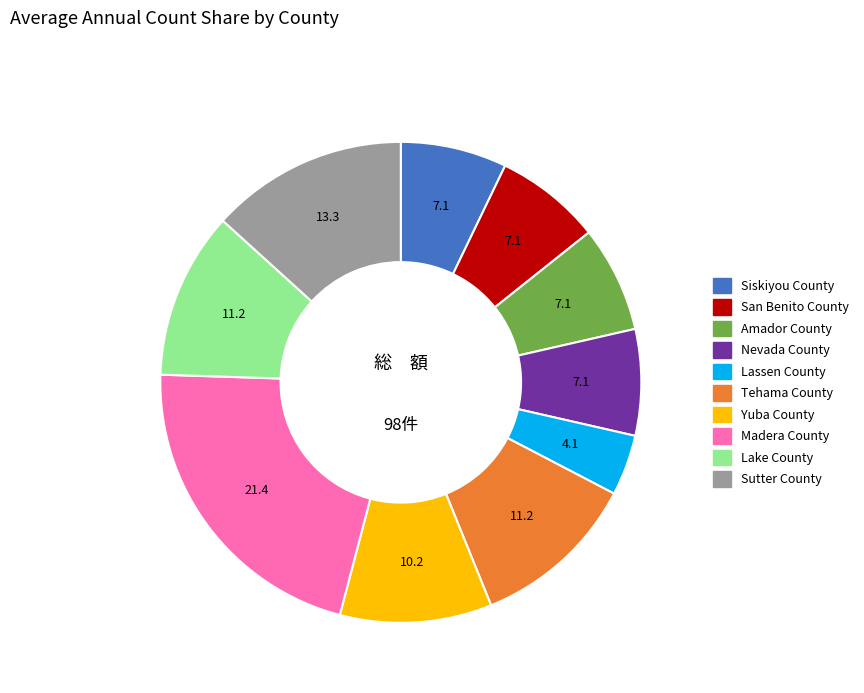

What is the smallest slice in the pie chart?

Lassen County